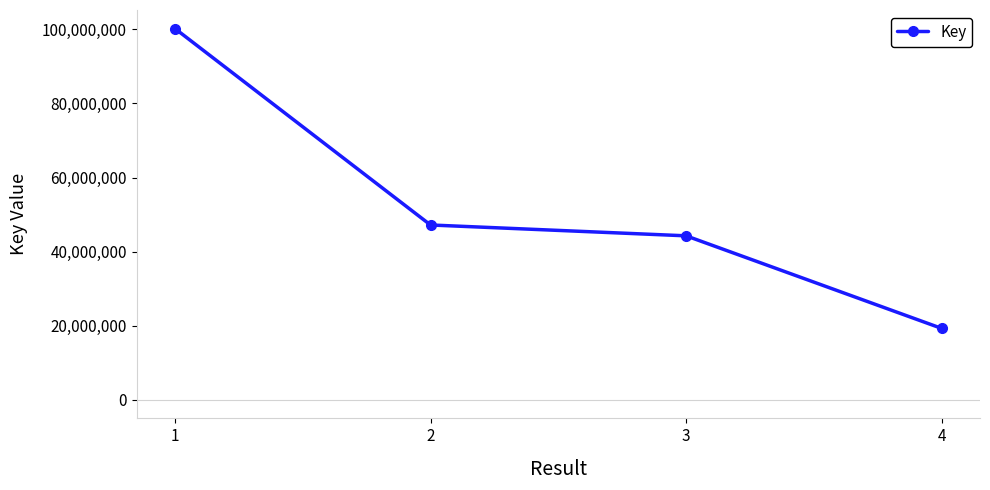

Reading right to left, what are all the values shown in this chart?

19275704	44261506	47187131	100197278